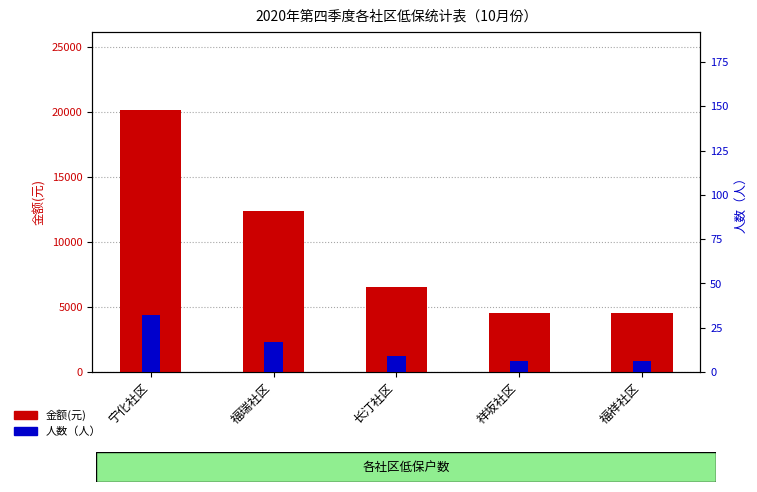

List the series in order of their peak value, highest first.

金额(元), 人数（人）